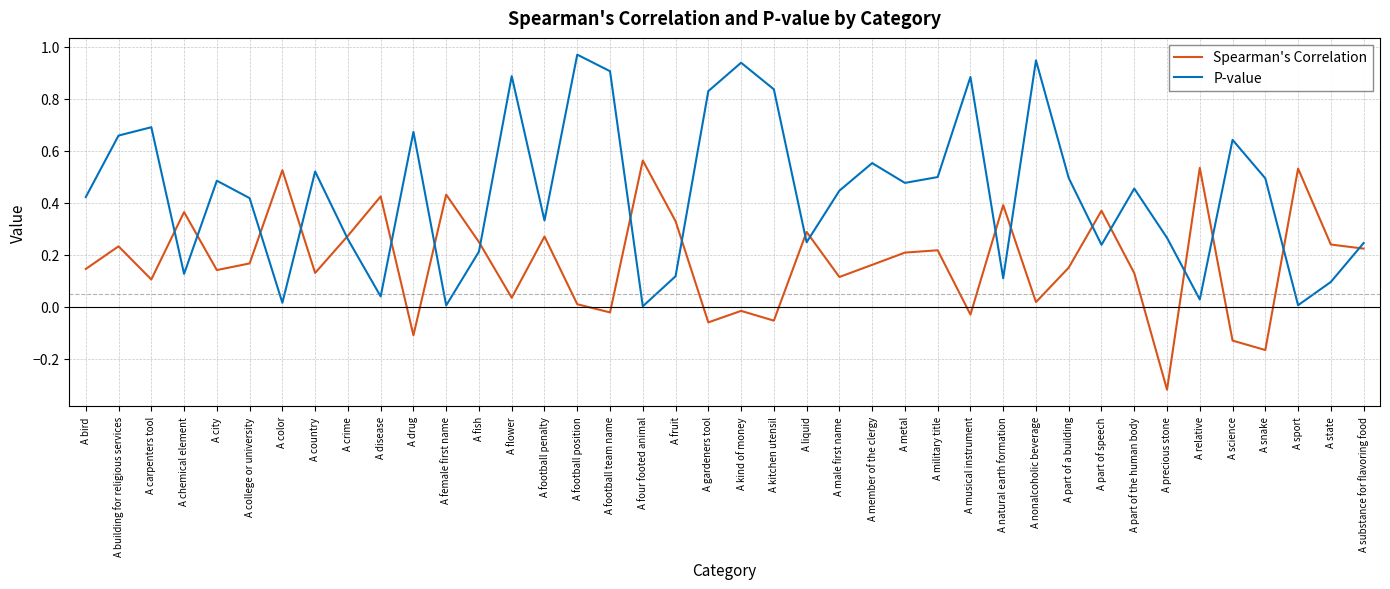

Where do Spearman's Correlation and P-value first cross each other?

A carpenters tool and A chemical element